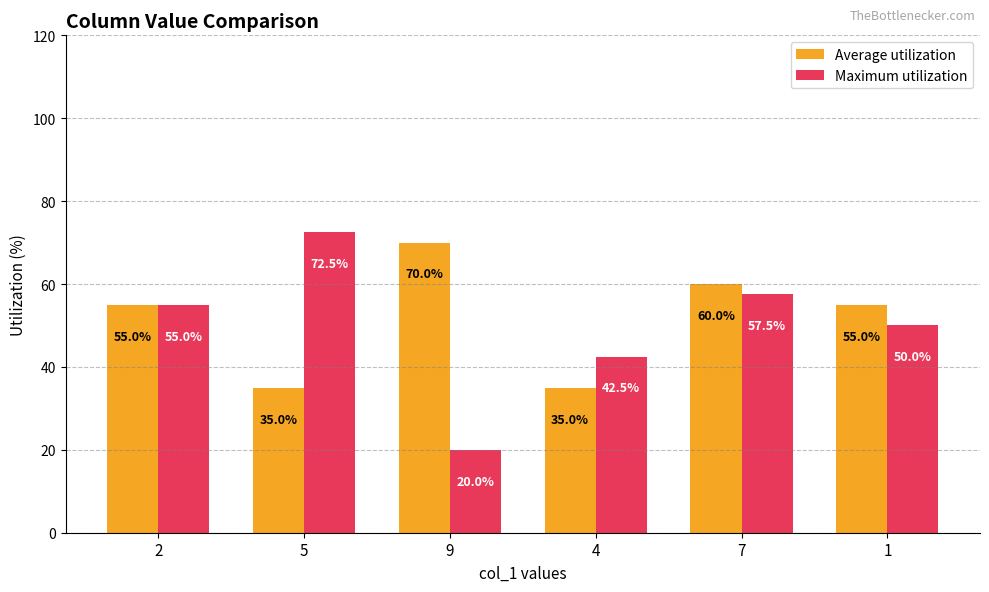

What are all the series names shown in the legend?

Average utilization, Maximum utilization